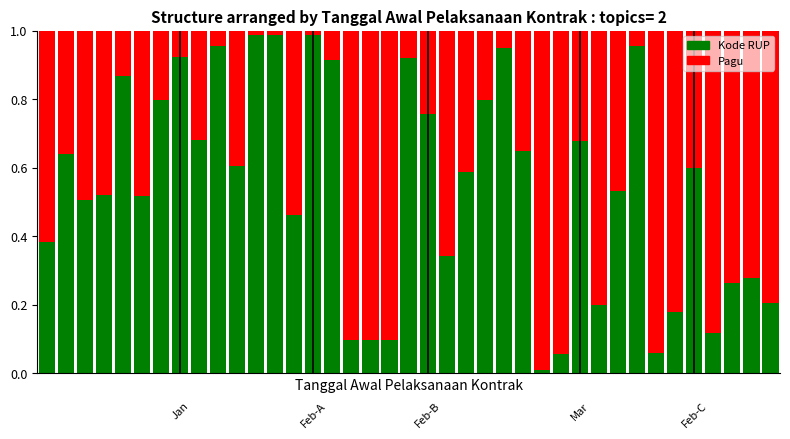

List the labels in order of Kode RUP value, smallest first.

26, 27, 32, 16, 17, 18, 35, 33, 29, 38, 36, 37, 21, 0, 13, 2, 5, 3, 30, 22, 34, 10, 1, 25, 28, 8, 20, 23, 6, 4, 15, 19, 7, 24, 31, 9, 11, 12, 14